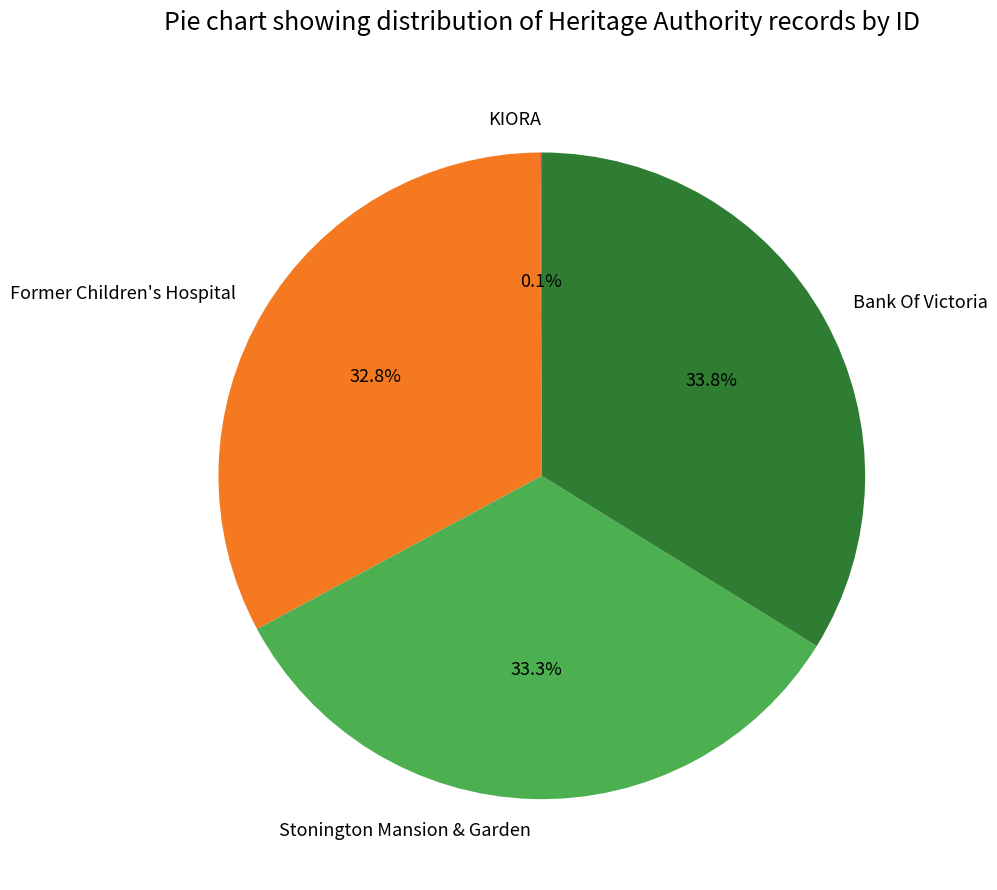

Does Former Children's Hospital represent more than half of the total?

No